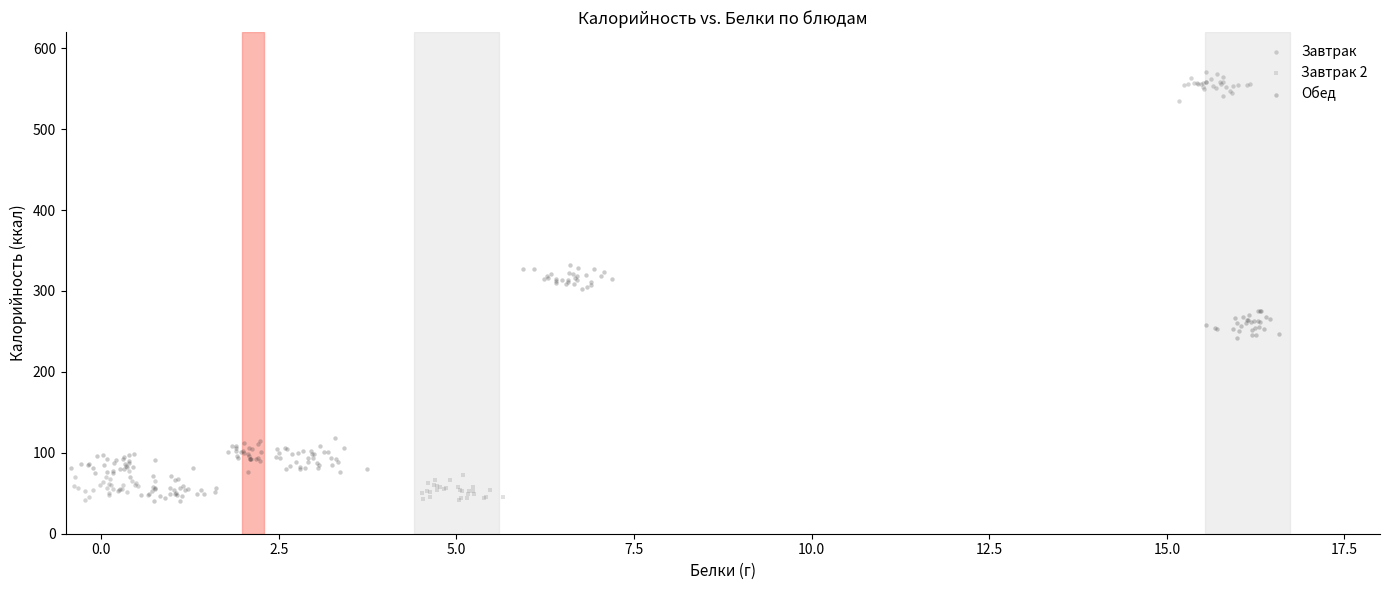

Which series has the widest spread of Y values?

Завтрак